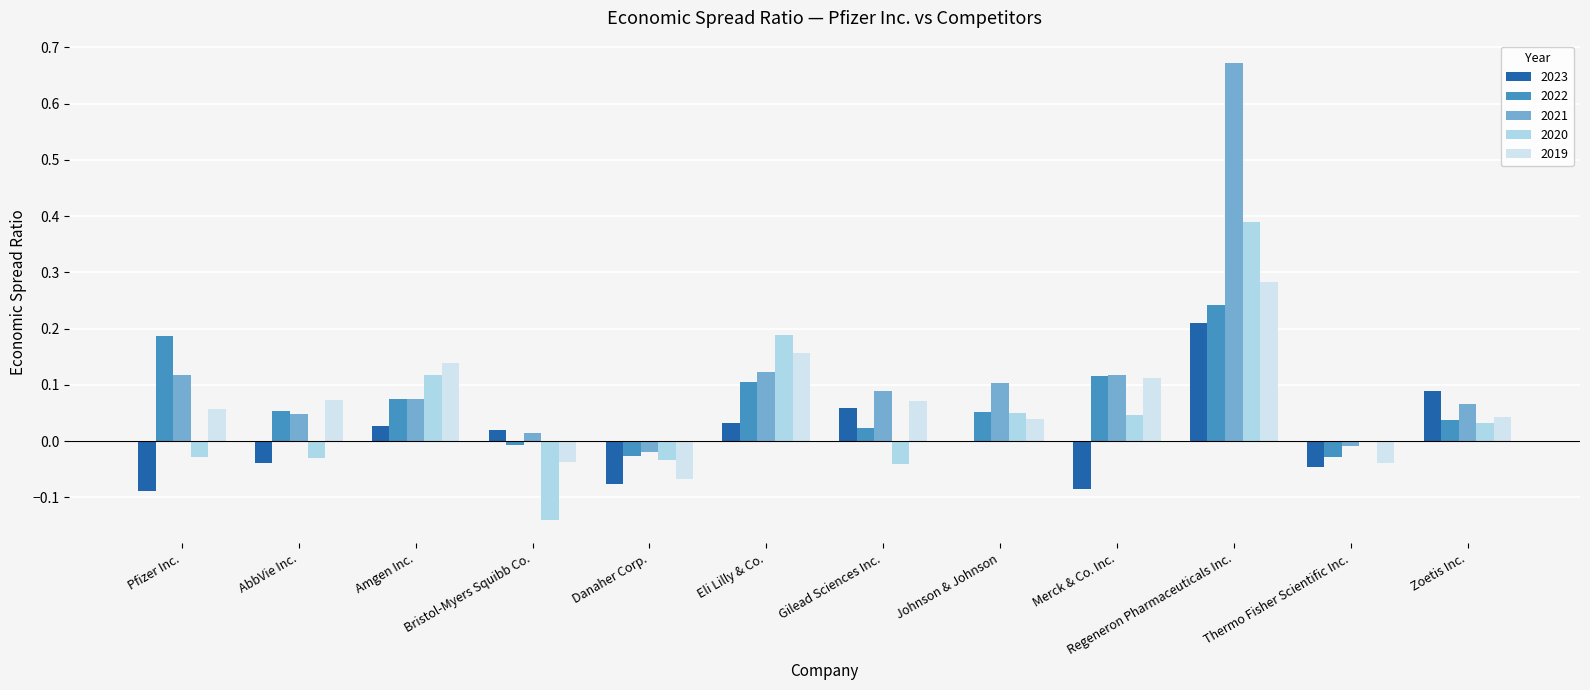

At which category is the sum across all series the highest?

Regeneron Pharmaceuticals Inc.